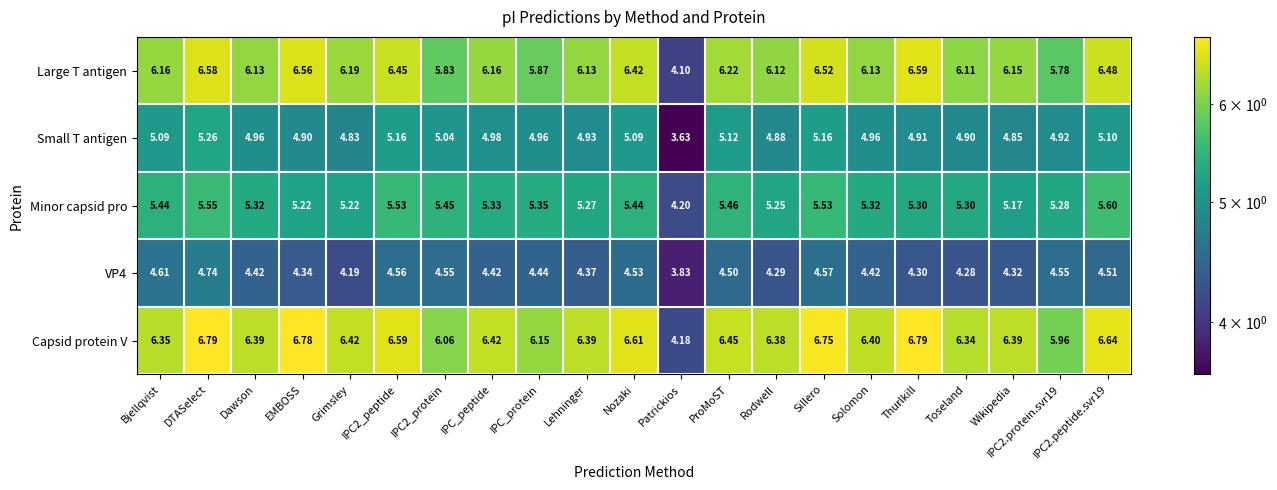

At which label is Capsid protein V closest to 5?

Patrickios